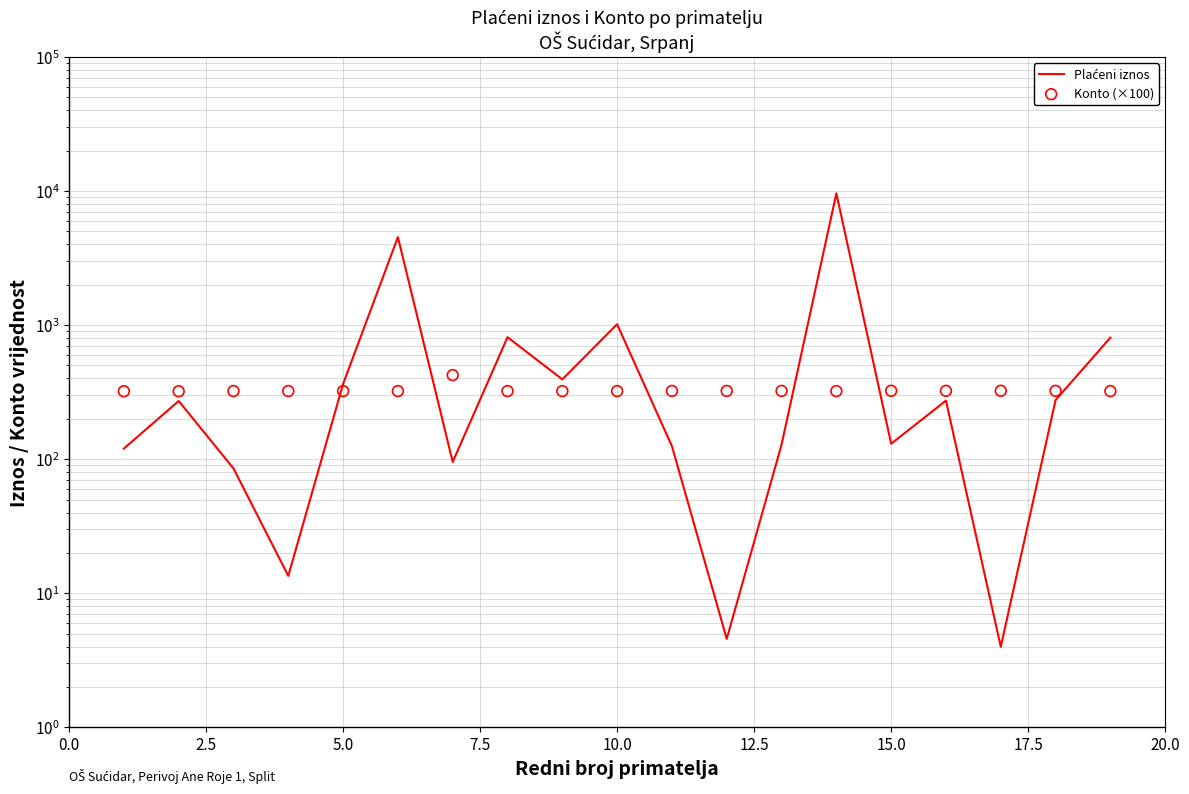

What are all the series names shown in the legend?

Plaćeni iznos, Konto (×100)